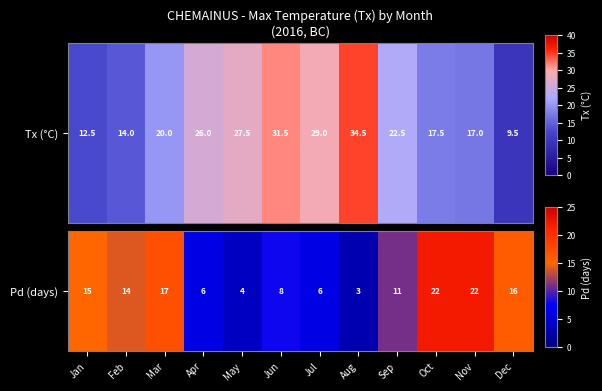

List the labels in order of value, smallest first.

Aug, May, Apr, Jul, Jun, Sep, Feb, Jan, Dec, Mar, Oct, Nov